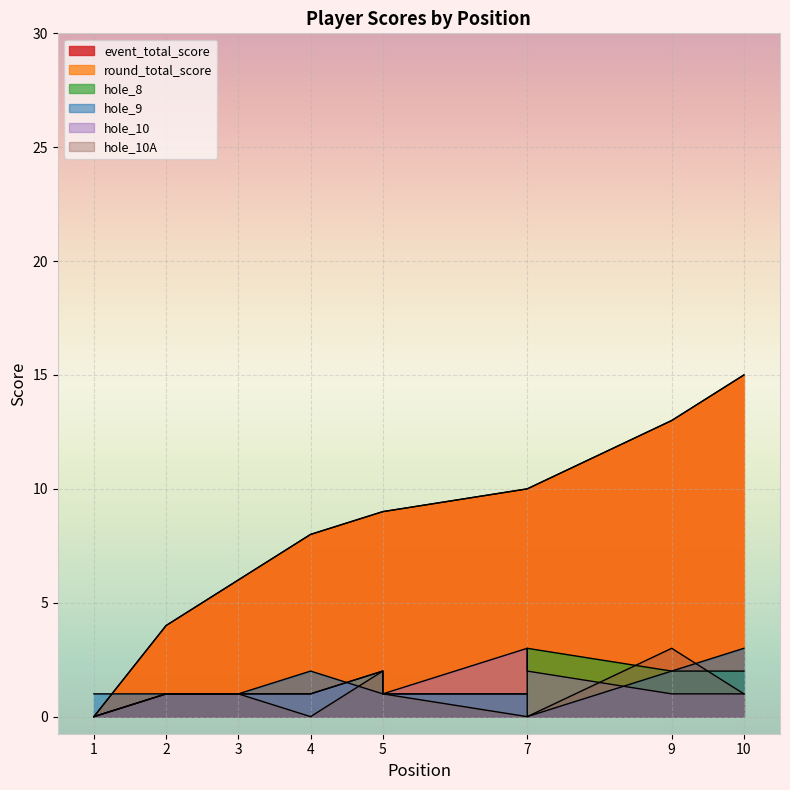

True or false: hole_10A has a value of 1 at 2.

False